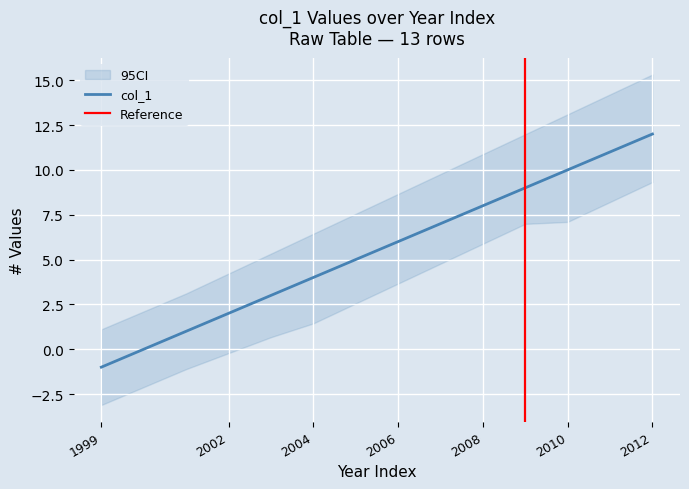

True or false: col_1 has a value of 6 at 2006.

True